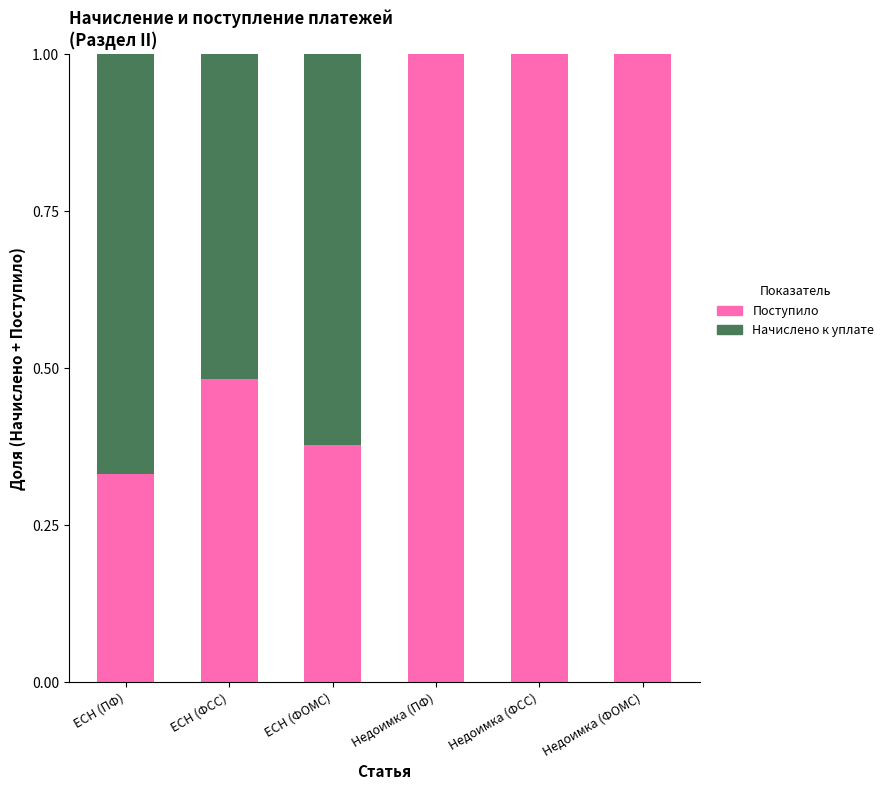

What is the maximum value for Поступило?

1.0